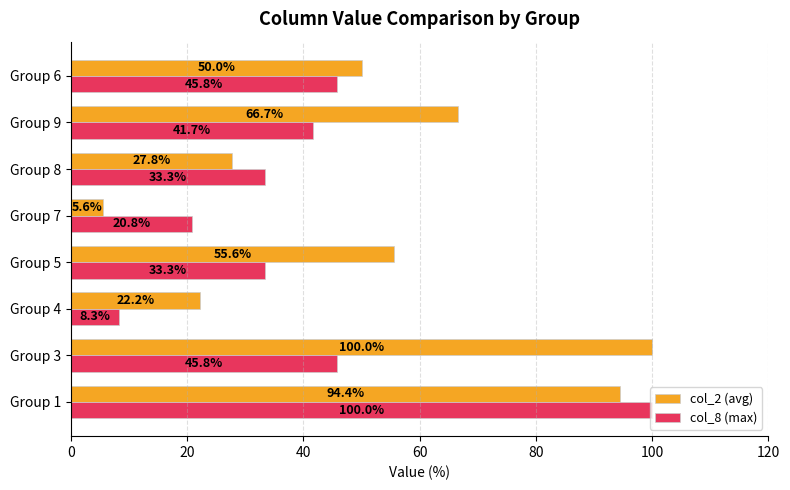

What is the difference between the maximum and minimum values in the col_8 (max) series?

91.7